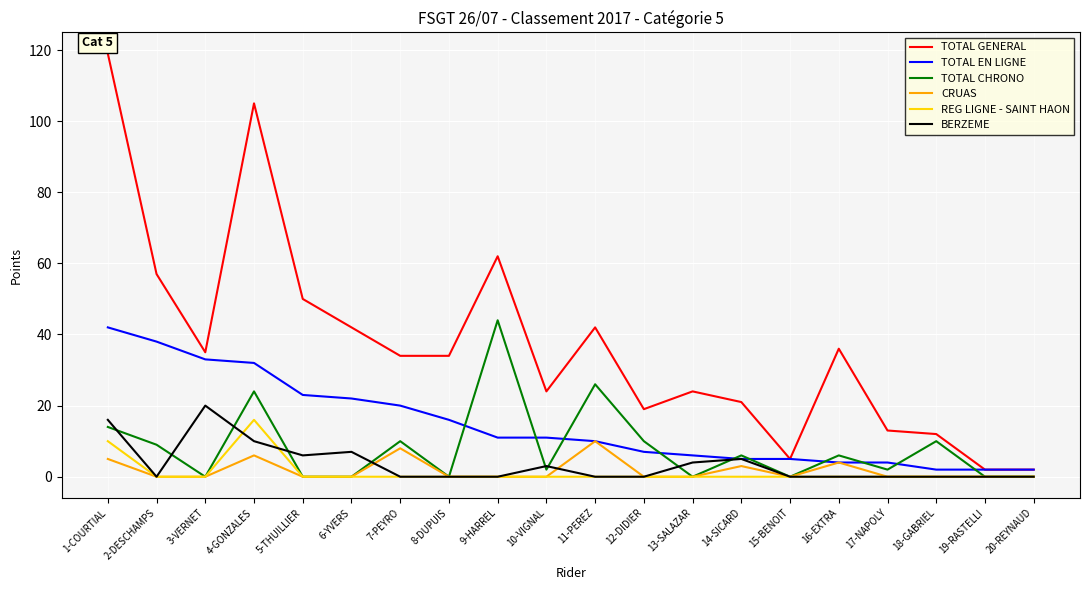

Is it true that CRUAS equals -6 at 6-YVERS?

False